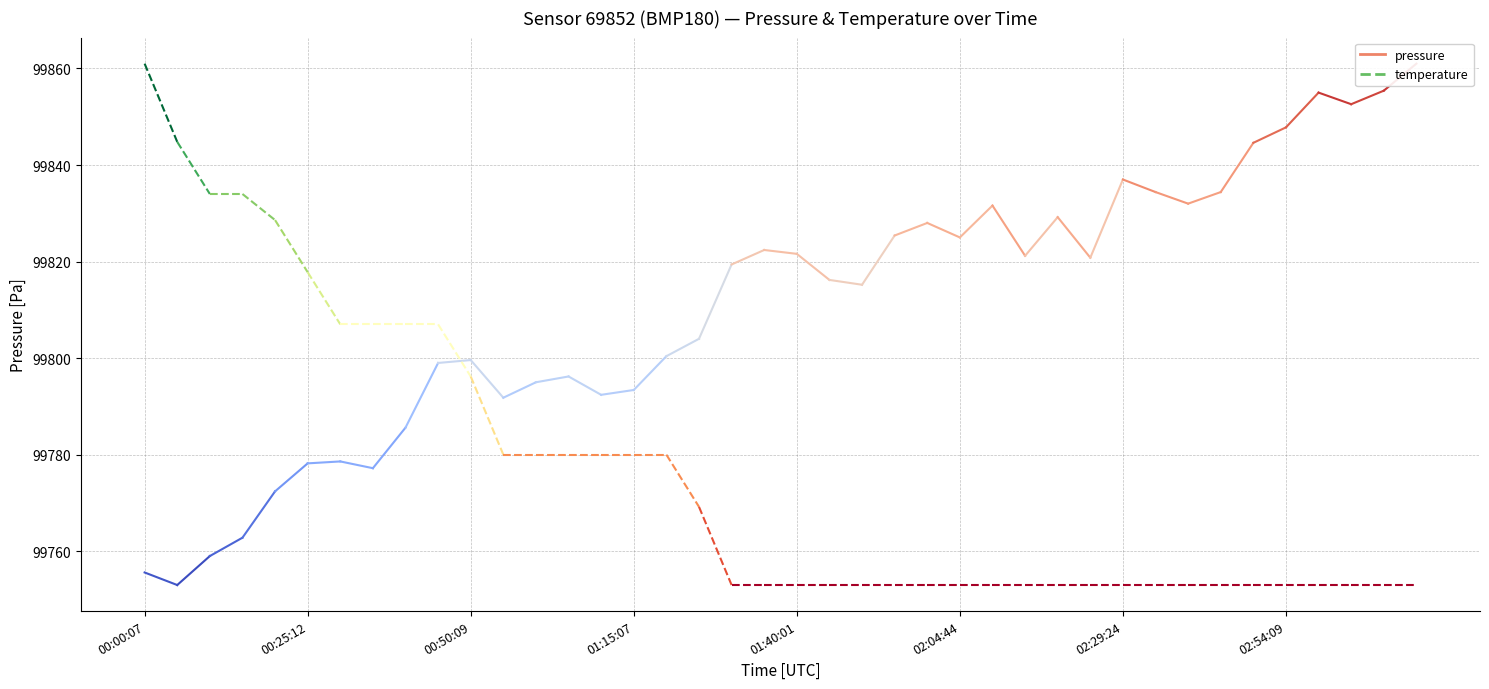

Which series has the widest spread of values?

temperature